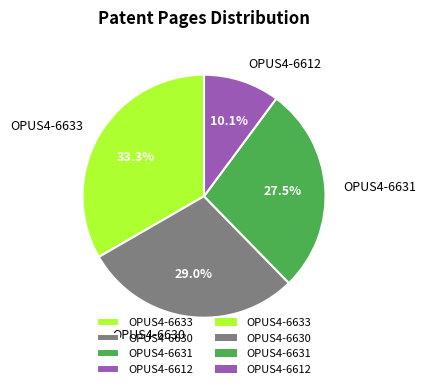

Which slice is the smallest?

OPUS4-6612